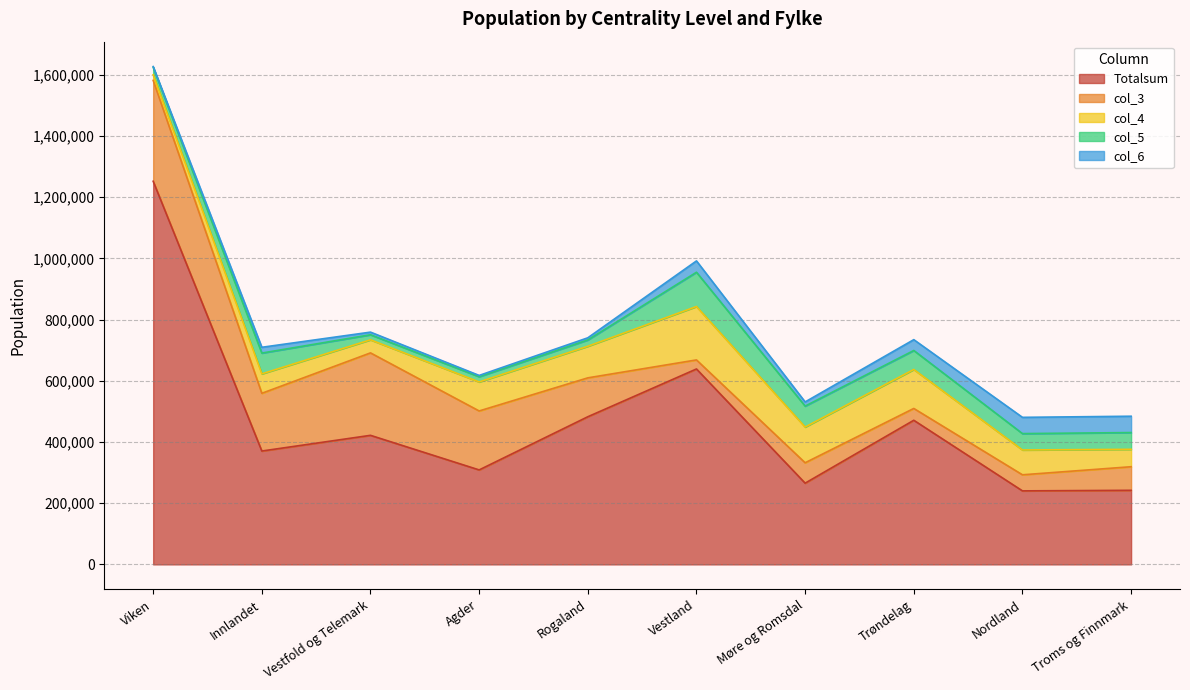

What is the total value across all series at Troms og Finnmark?

484336